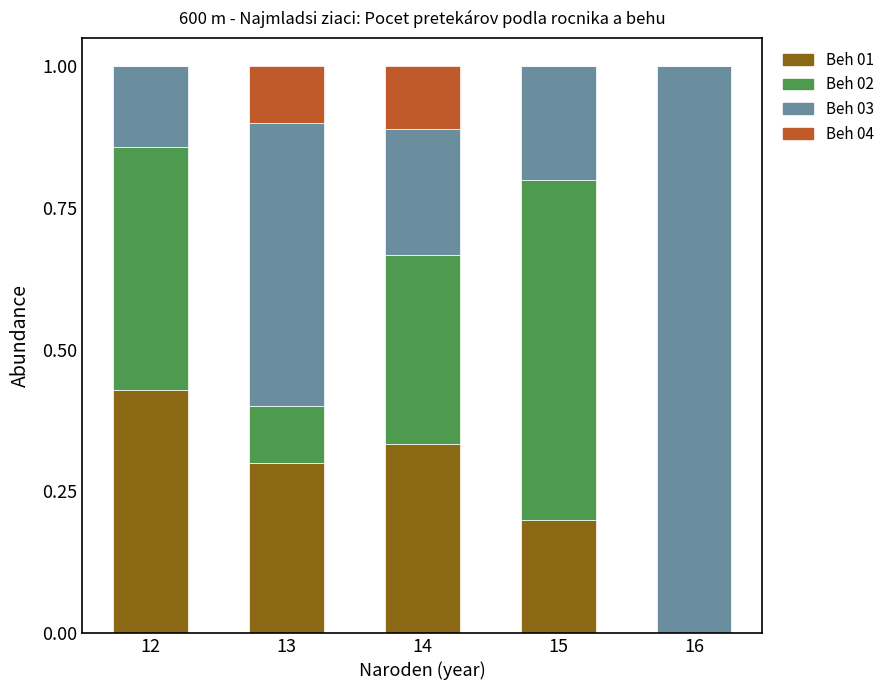

The Beh 01 series shows 0.0 at 16. True or false?

True